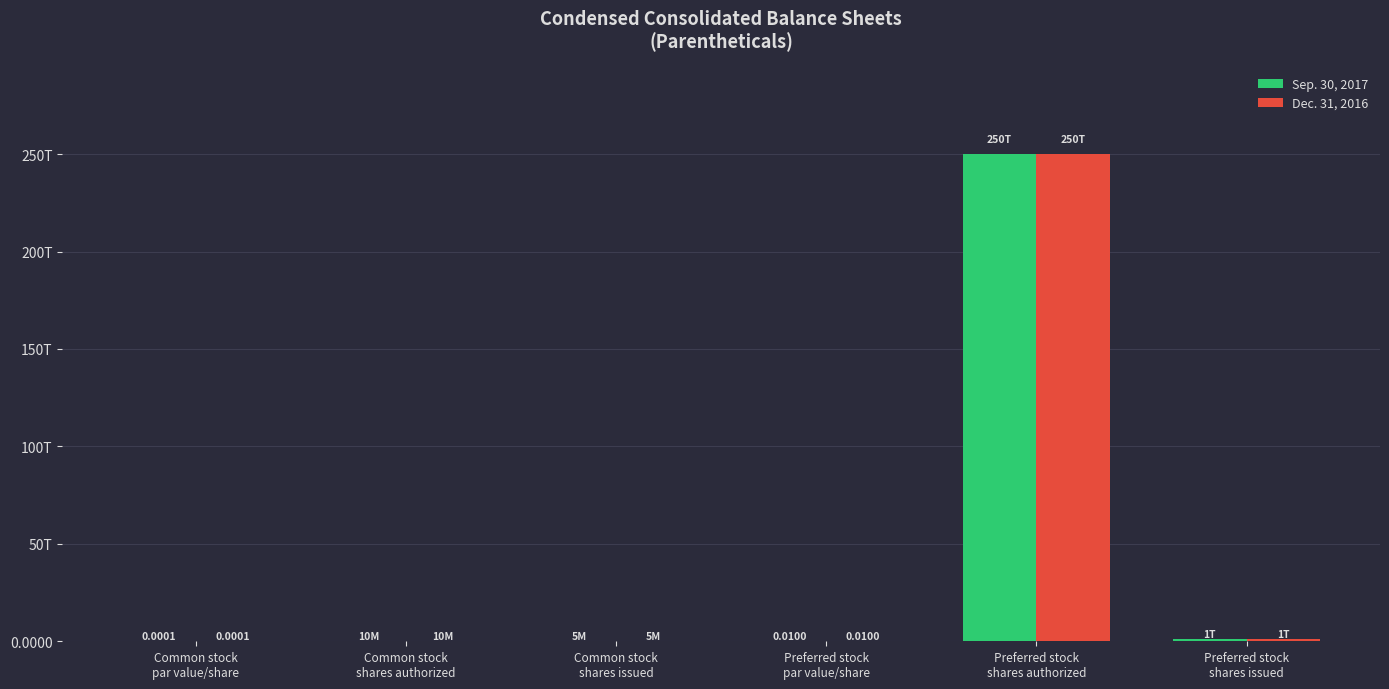

Where does the Sep. 30, 2017 series first go above 10000000?

Preferred stock
shares authorized